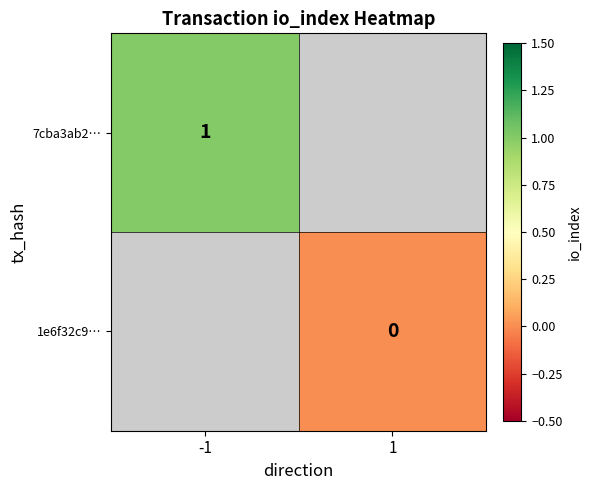

True or false: 7cba3ab2… has a value of 0 at -1.

False